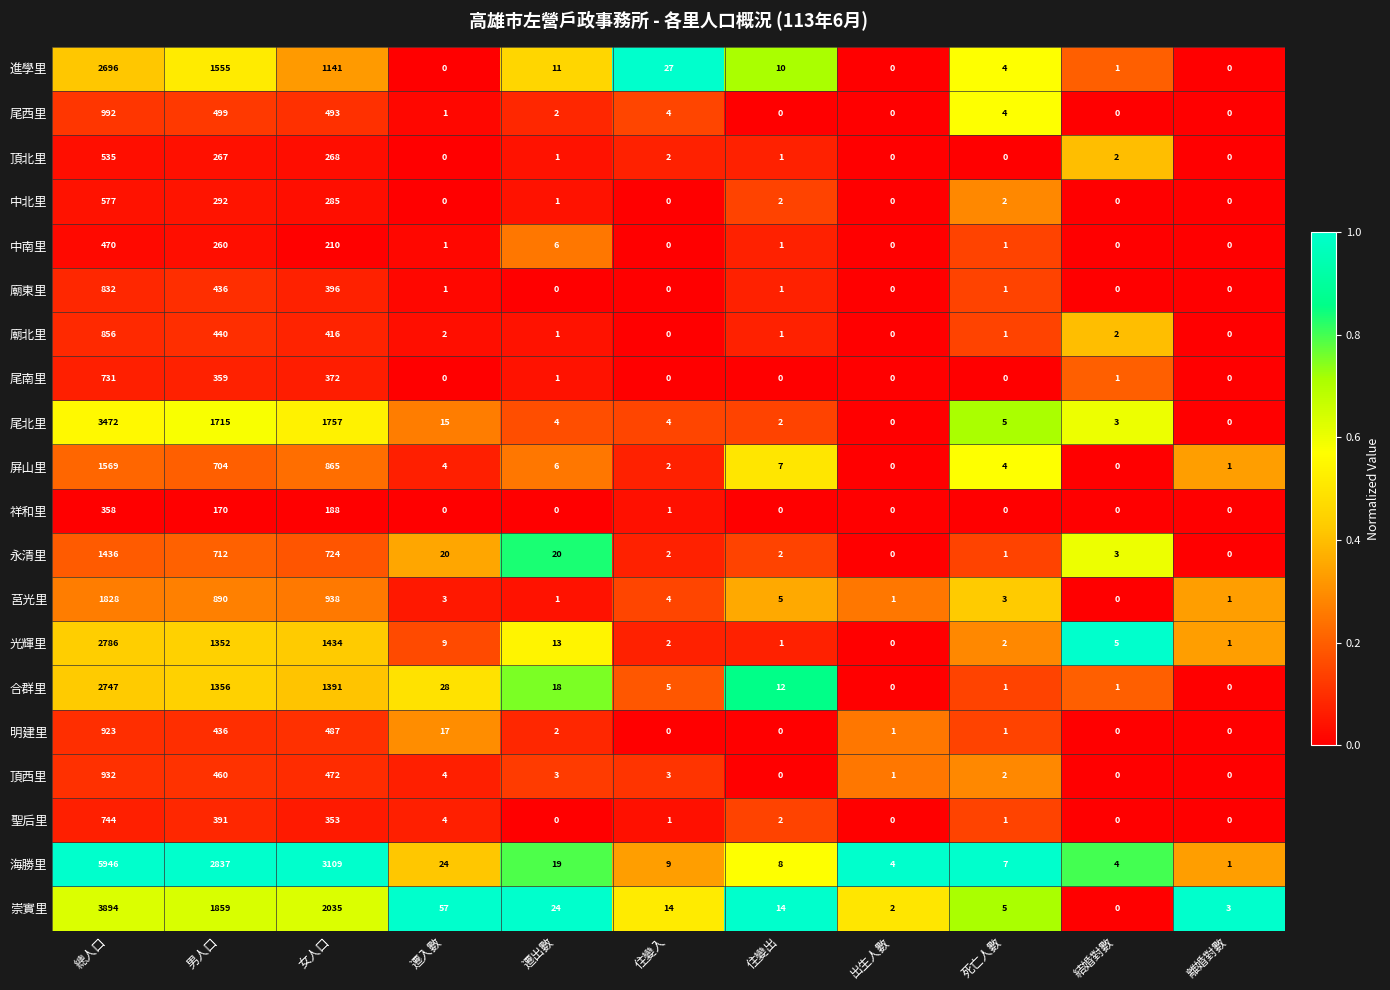

What is the difference between the 尾西里 values at 住變入 and 離婚對數?

4